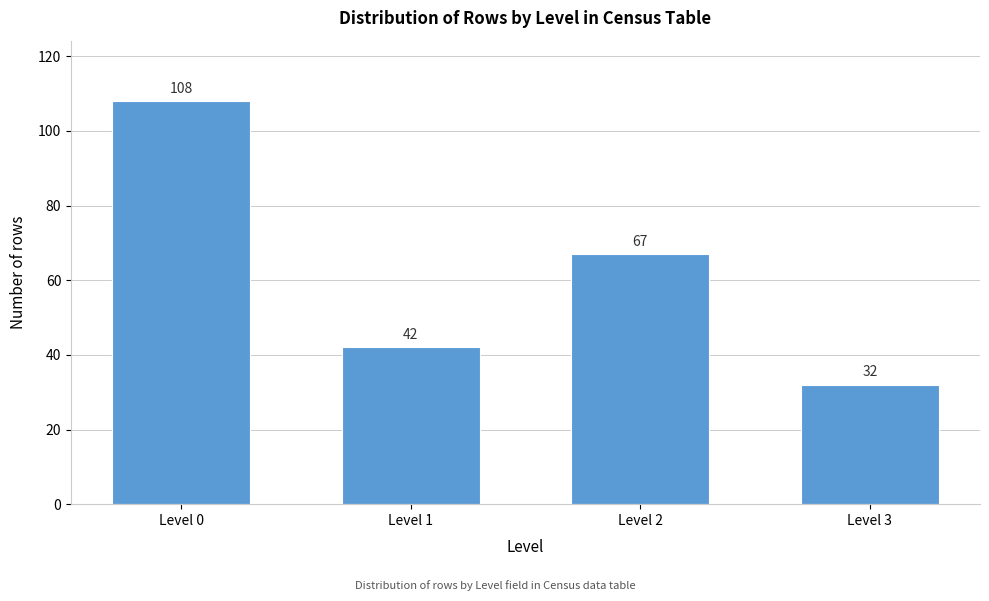

Reading right to left, list all the values displayed in this chart.

32	67	42	108